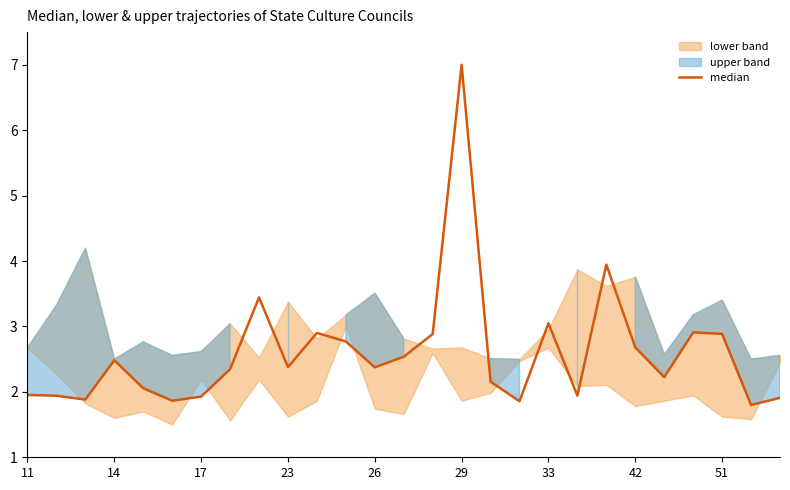

How many lines are shown in the chart?

1